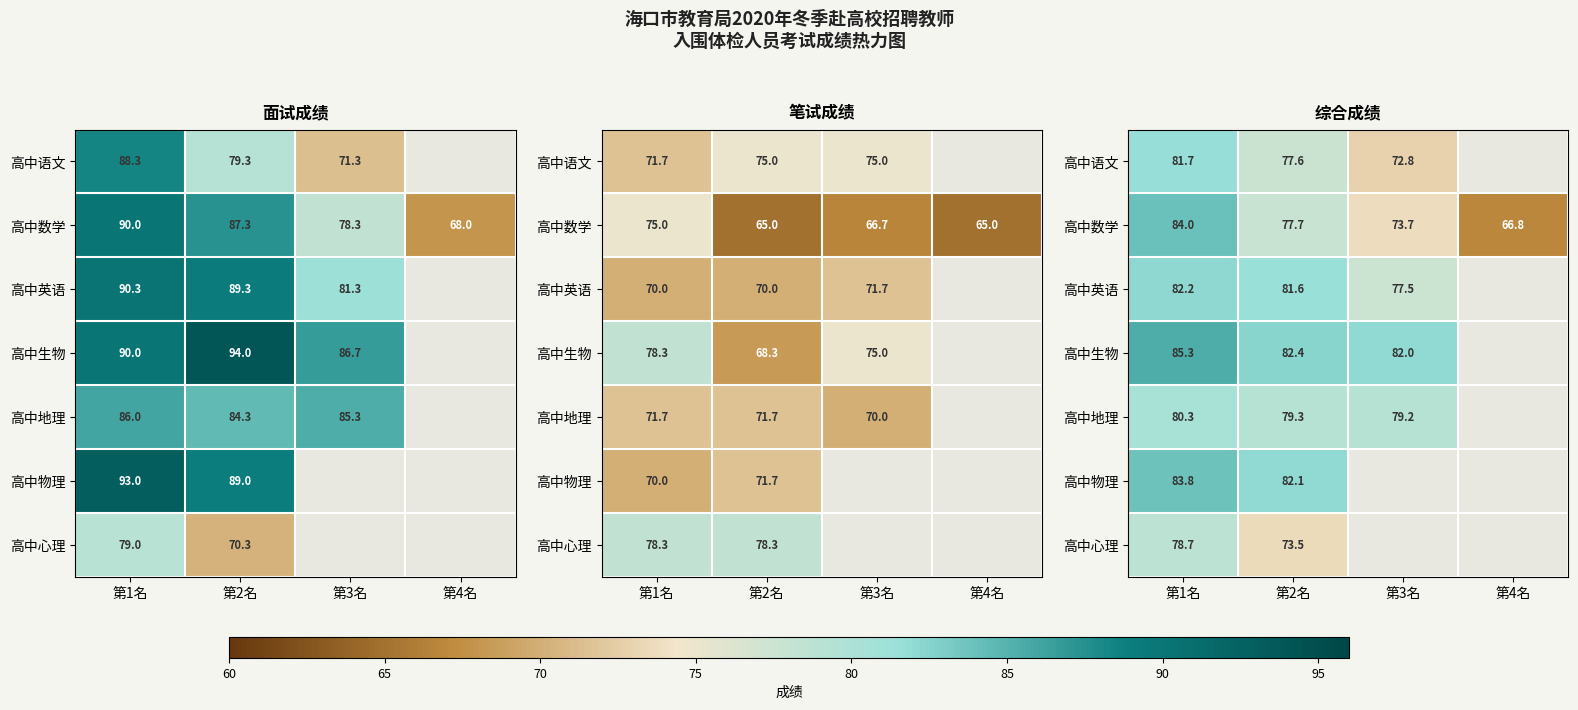

What is the approximate value of 高中数学 at 第1名?

84.0